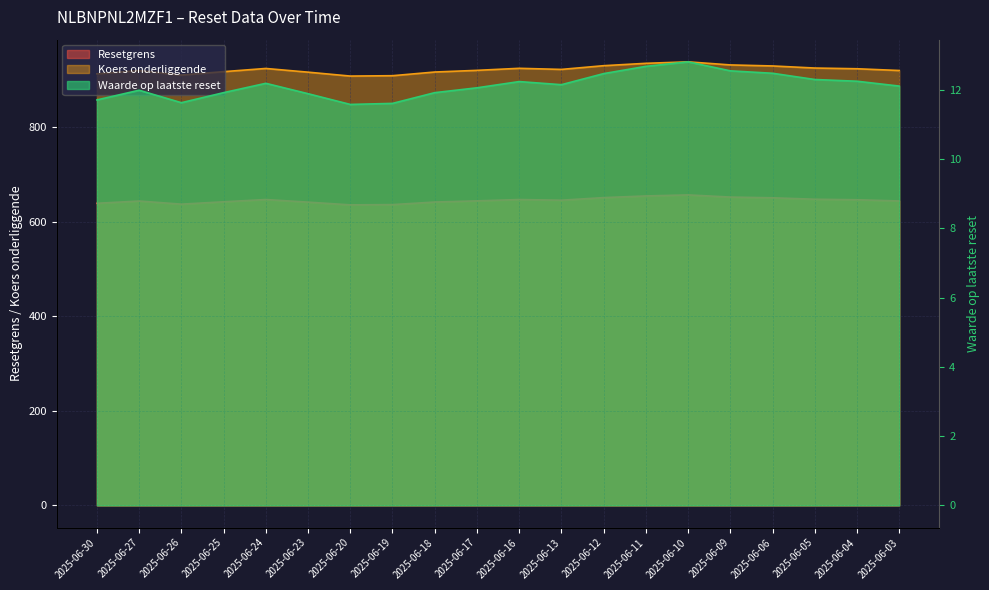

What is the difference between the maximum and minimum values in the Koers onderliggende series?

30.1